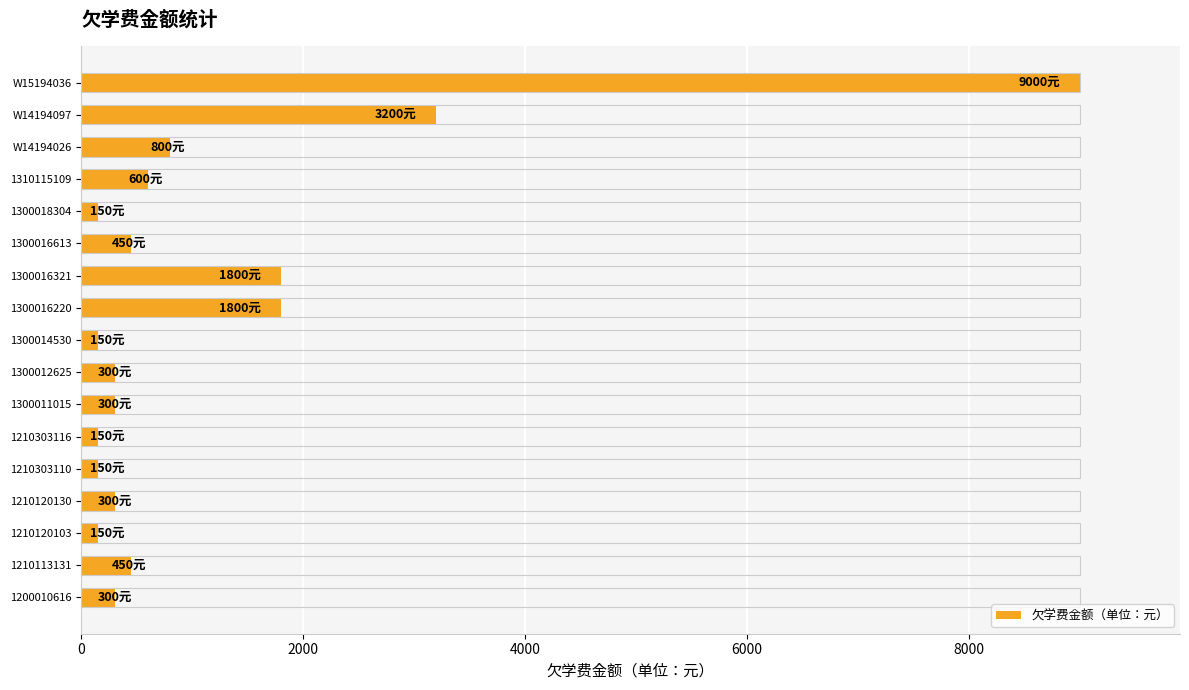

What is the difference between the values at 1310115109 and 1210120130?

300